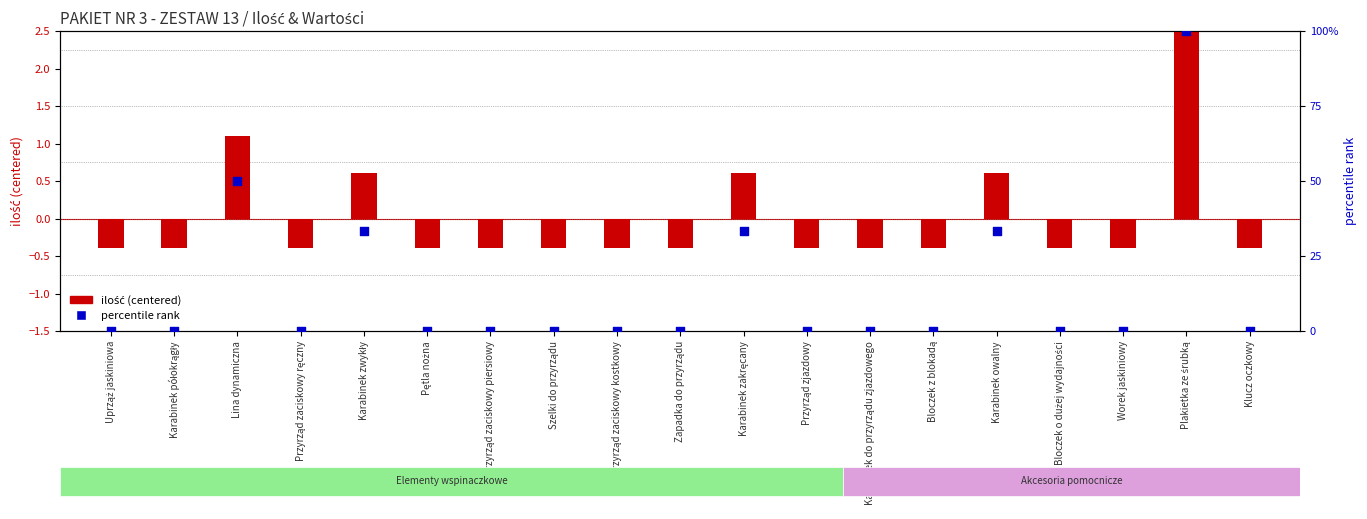

What is the total value across all series at Karabinek półokrągły?

-0.4